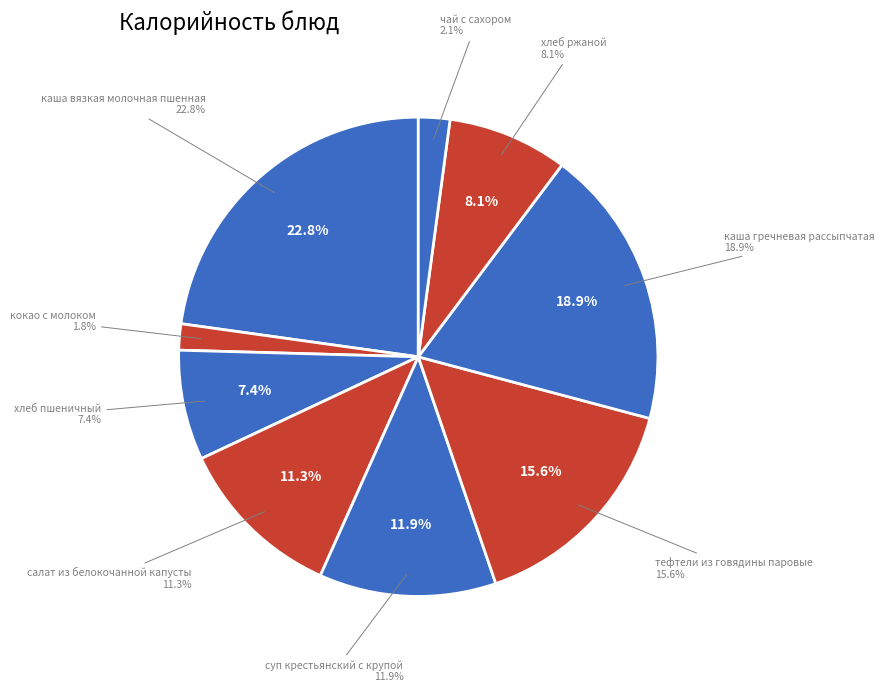

Which category has the smallest portion of the pie?

кокао с молоком